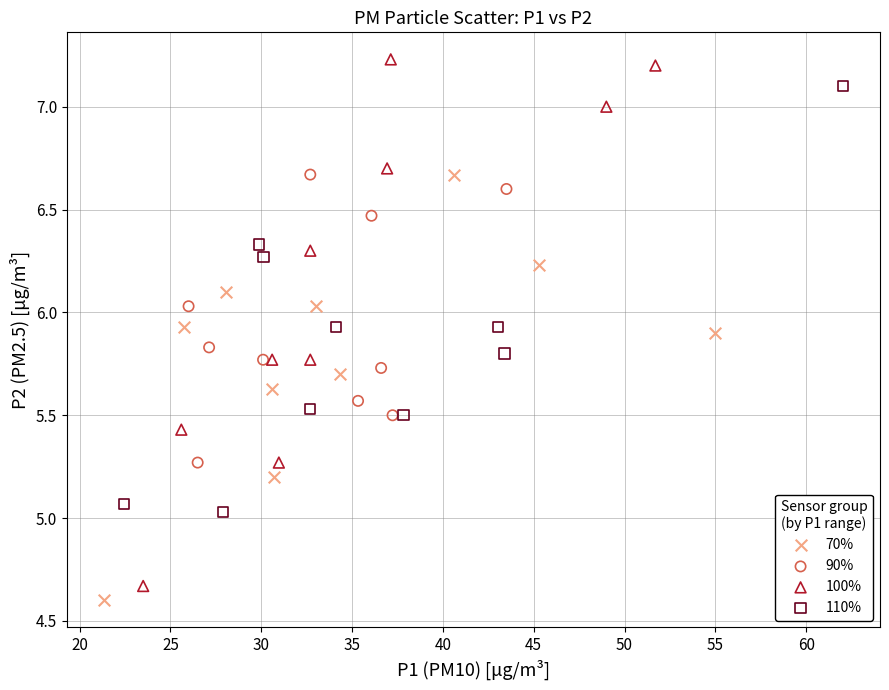

Which series contains the highest Y value?

100%